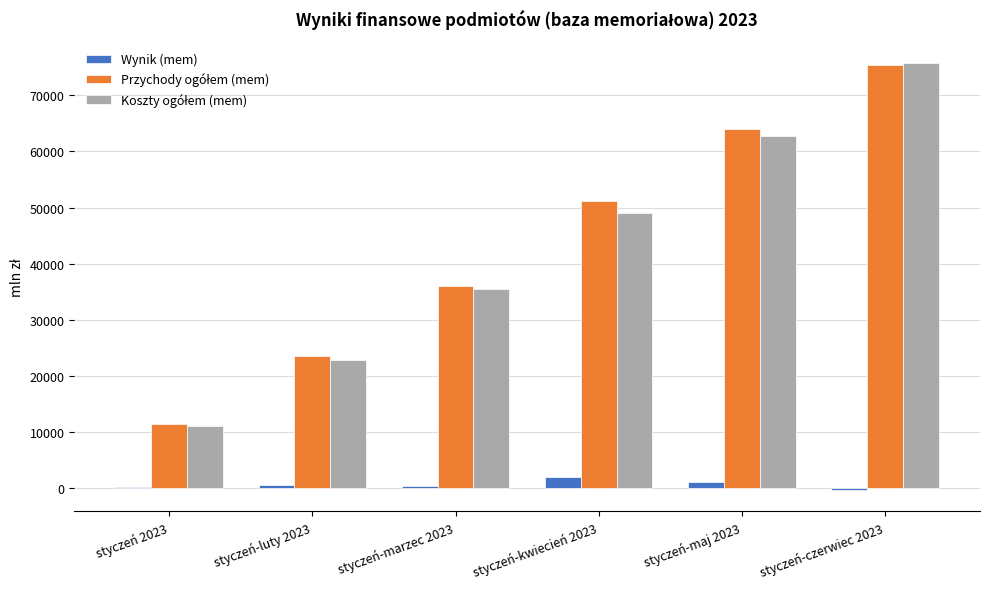

What is the minimum value shown in the chart?

-315